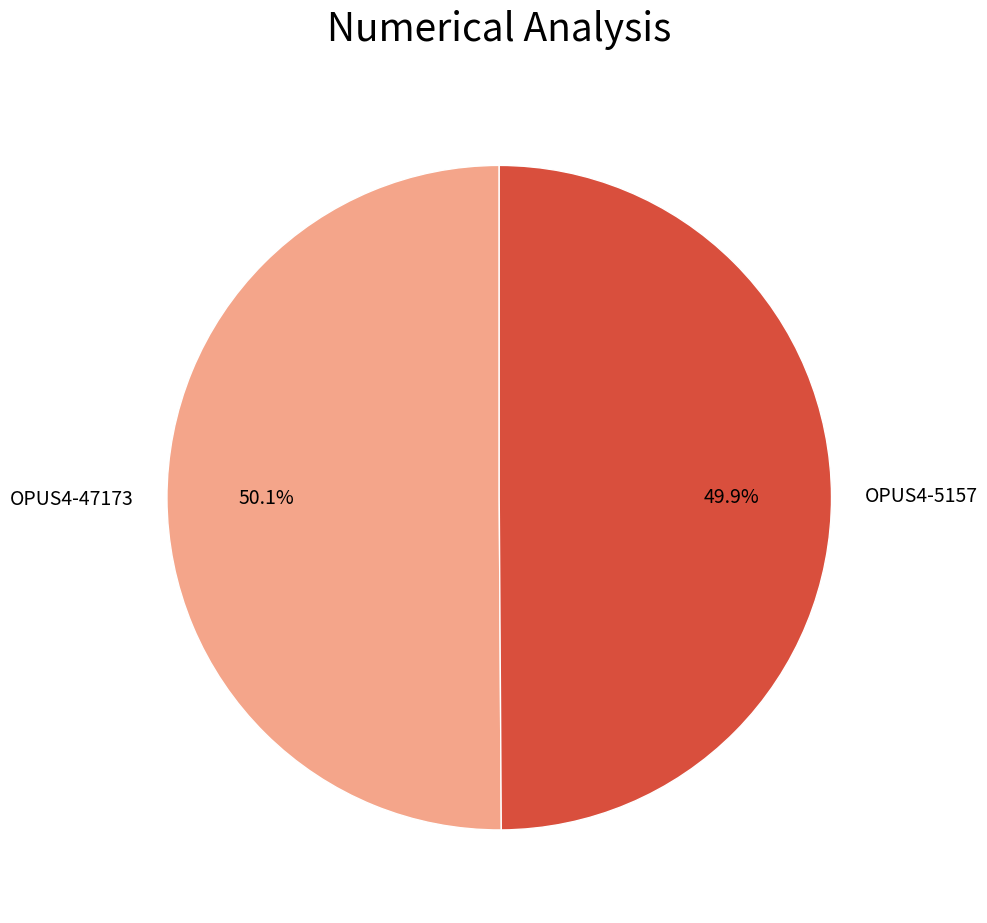

Does any single category account for the majority?

Yes